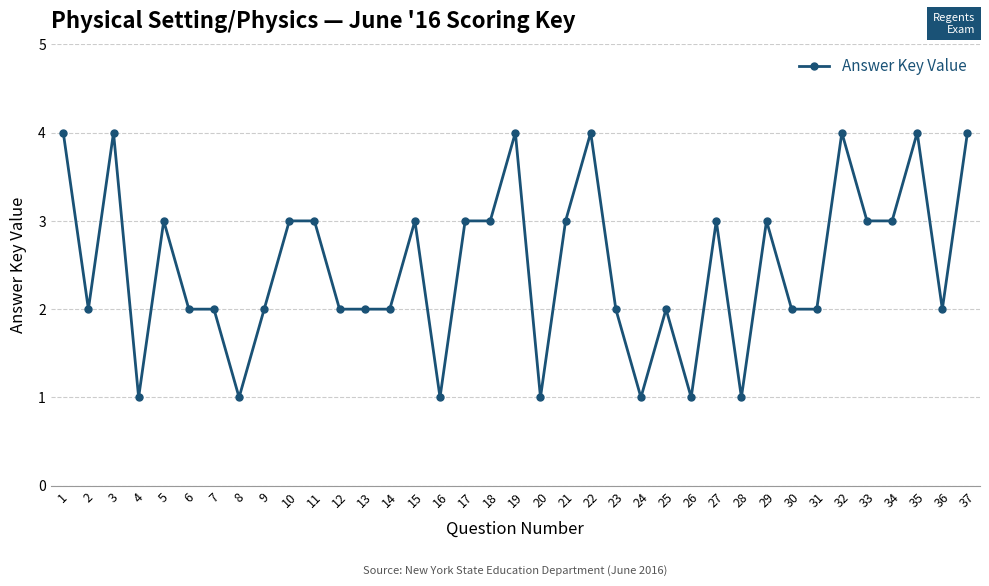

What is the value of the 1st point from the left?

4